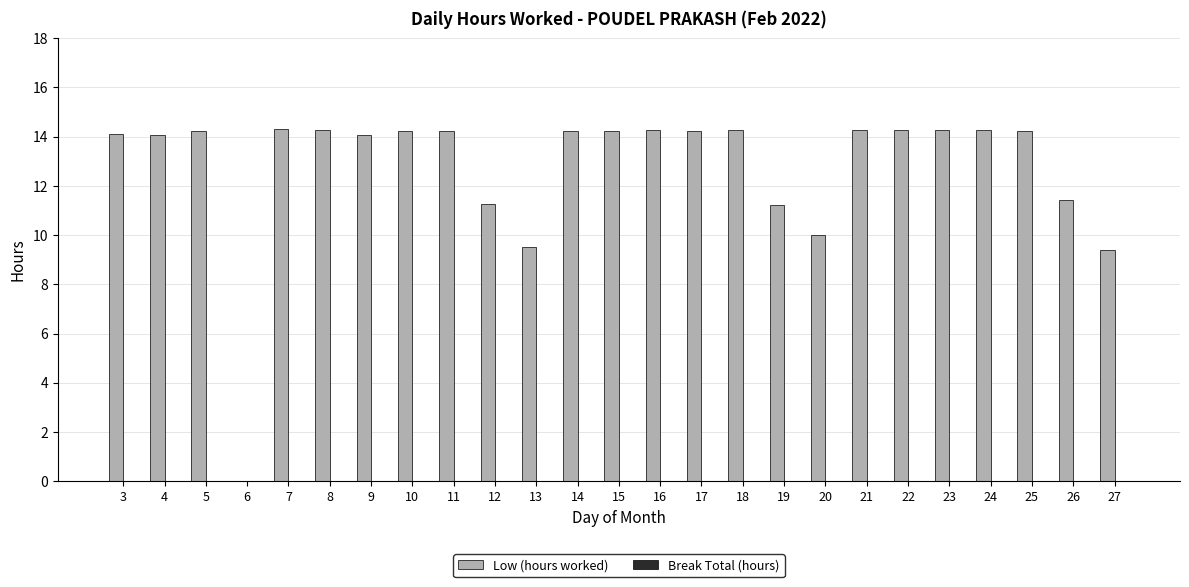

What is the maximum value shown in the chart?

14.3